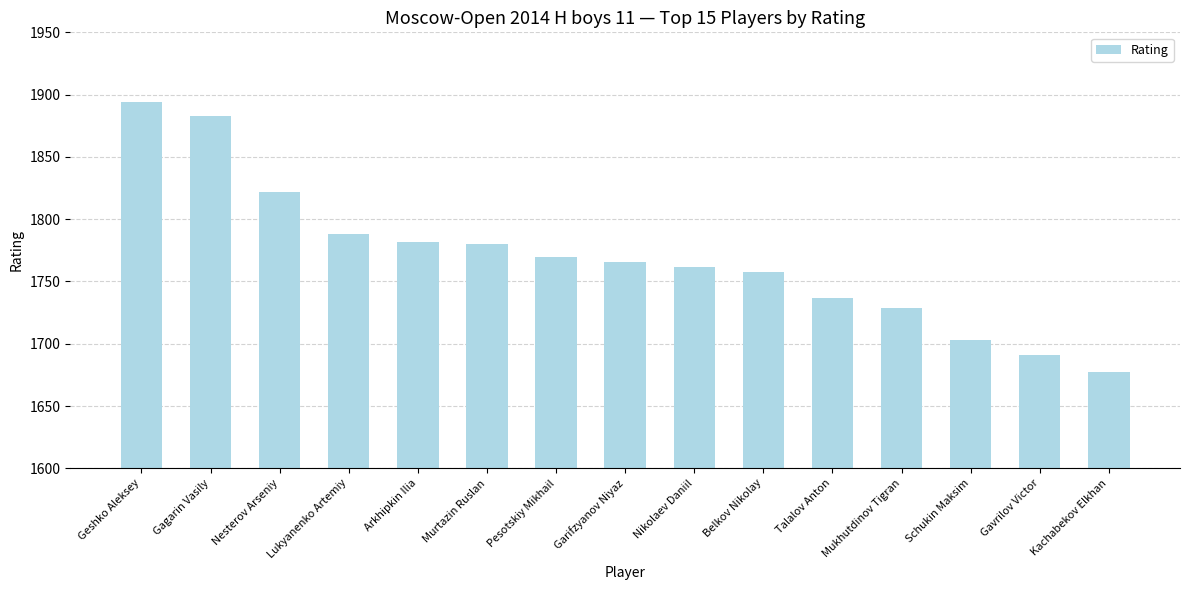

What is the difference between the values at Garifzyanov Niyaz and Geshko Aleksey?

128